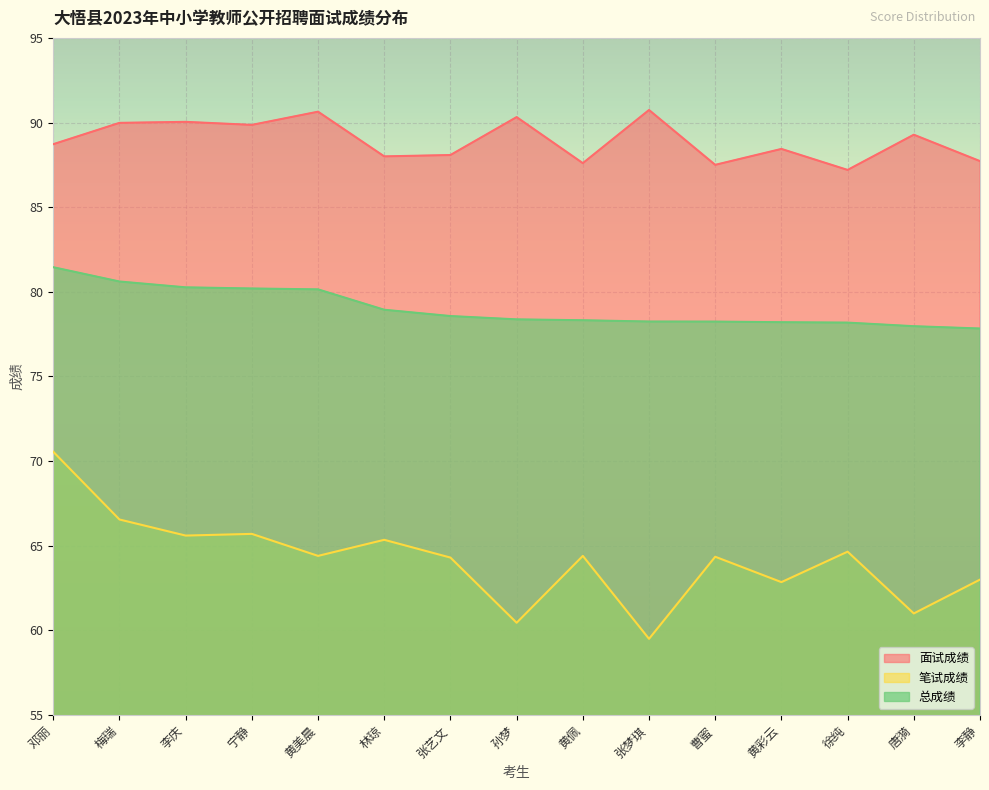

What is the difference between the 总成绩 values at 曹蜜 and 黄美晨?

1.9